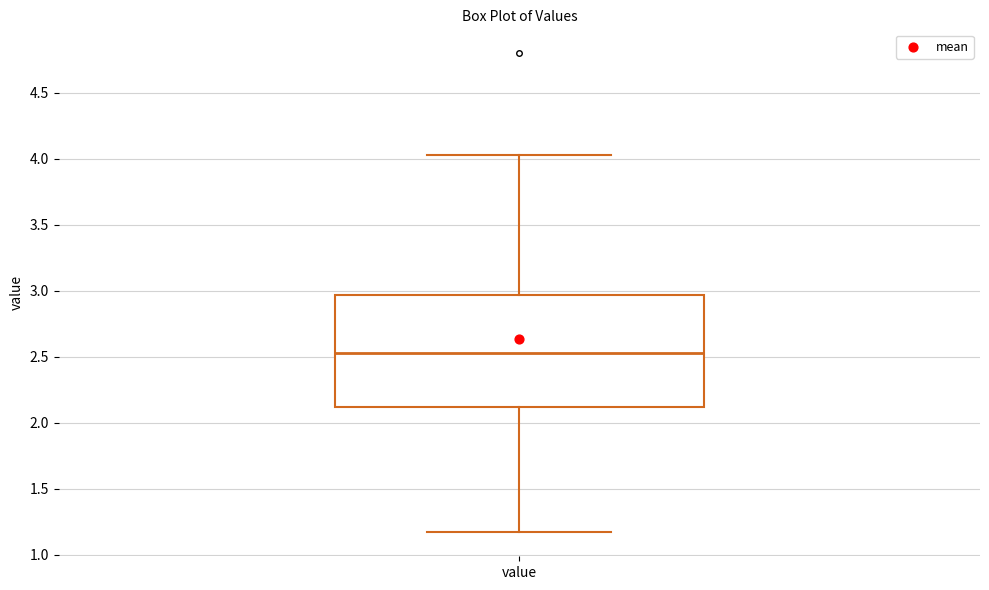

Where does the upper whisker of the box for value end on the y-axis? The values are not printed on the chart, so give them approximately, as read against the axis.

4.05